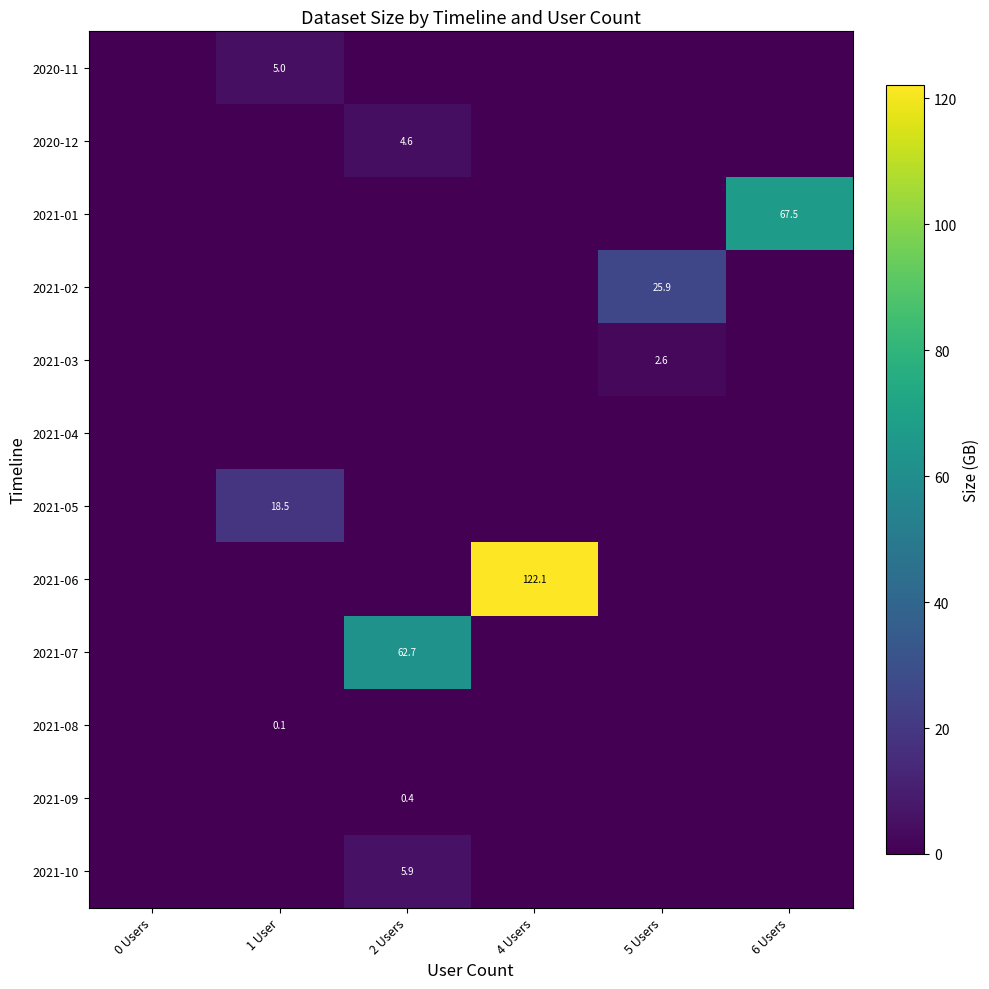

Which series has the largest total across all categories?

2021-06